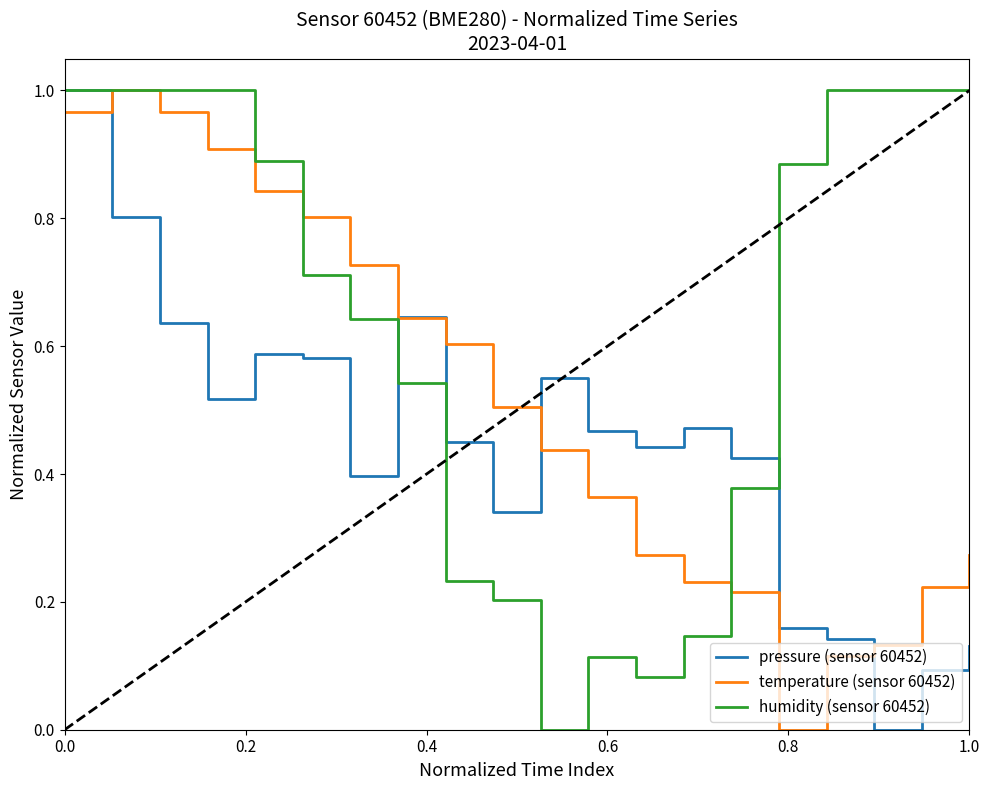

Which series has the largest total across all categories?

humidity (sensor 60452)